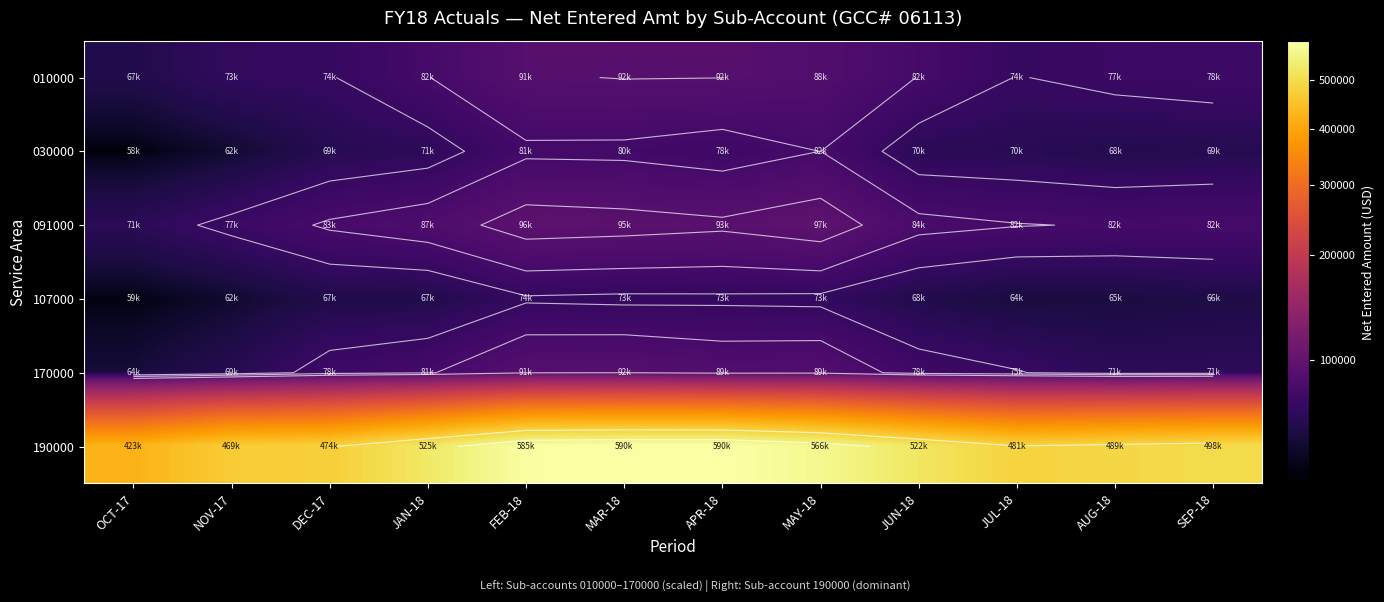

How many data points in 190000 are above 521628?

6